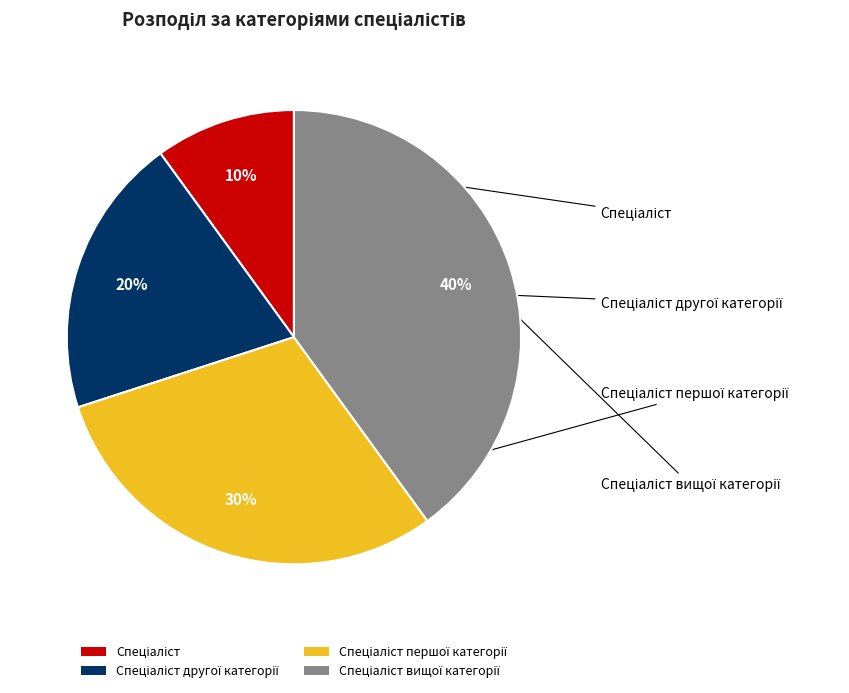

How many segments does this pie chart have?

4